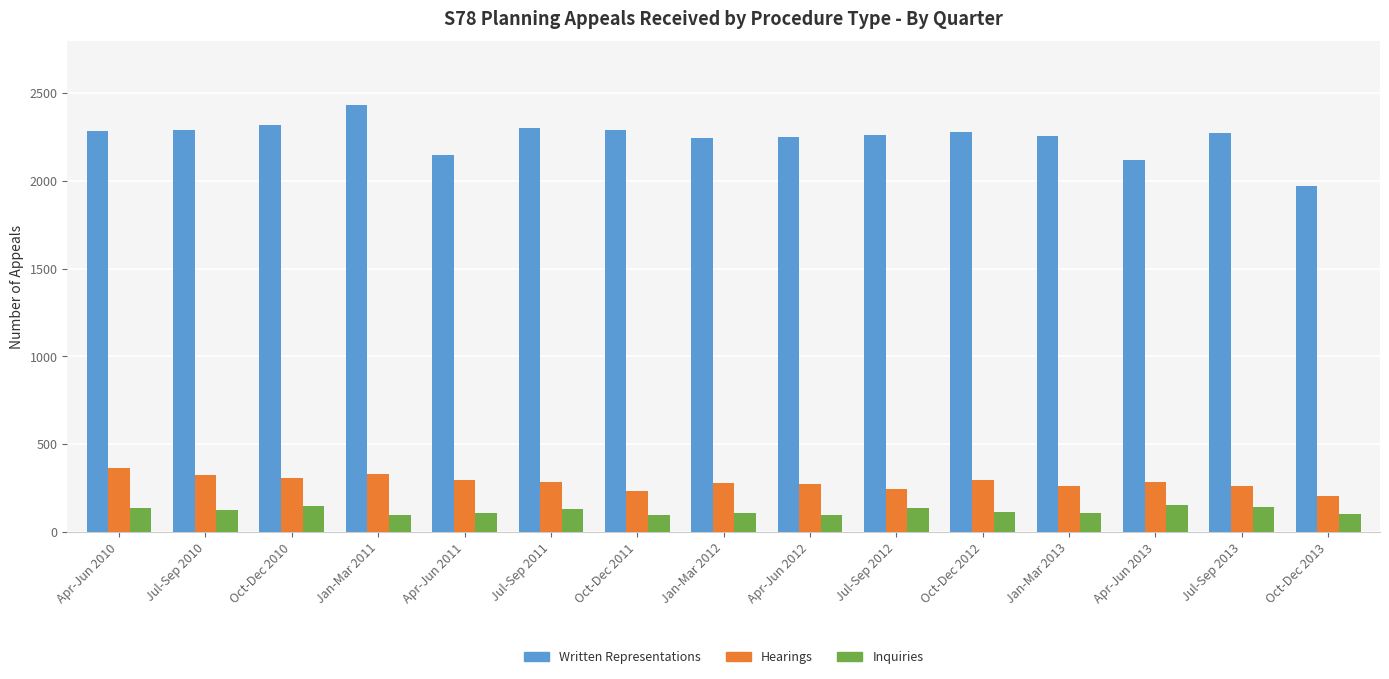

What is the value of the Written Representations bar at the 6th from the left?

2303